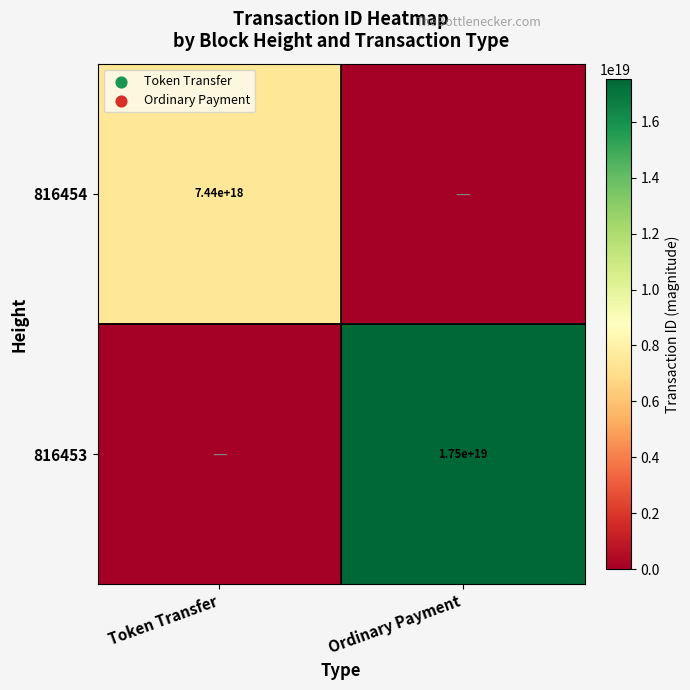

True or false: 816453 has a value of 10583308416084715520 at Ordinary Payment.

False